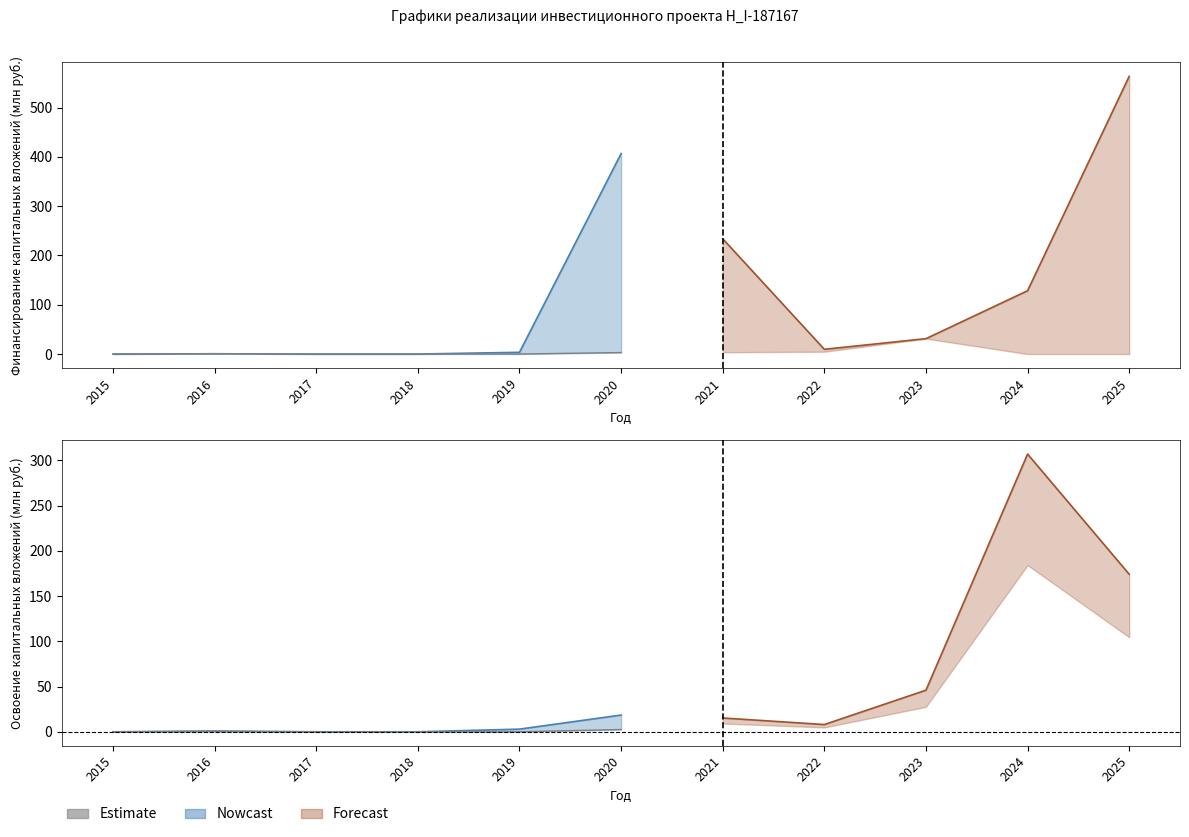

What is the difference between the second highest and minimum values in the Финансирование - Факт series?

4.7